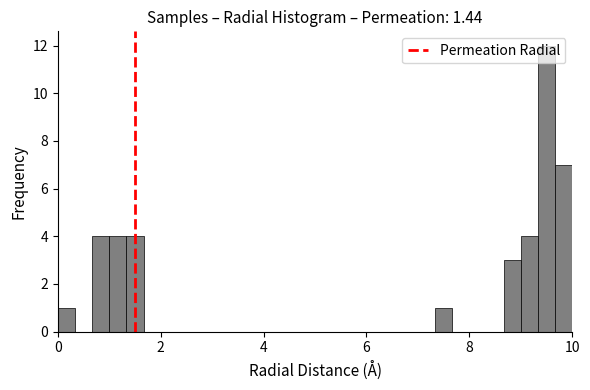

Around what value on the x-axis is the tallest bar? Give the approximate position of its centre, as read against the axis.

9.6